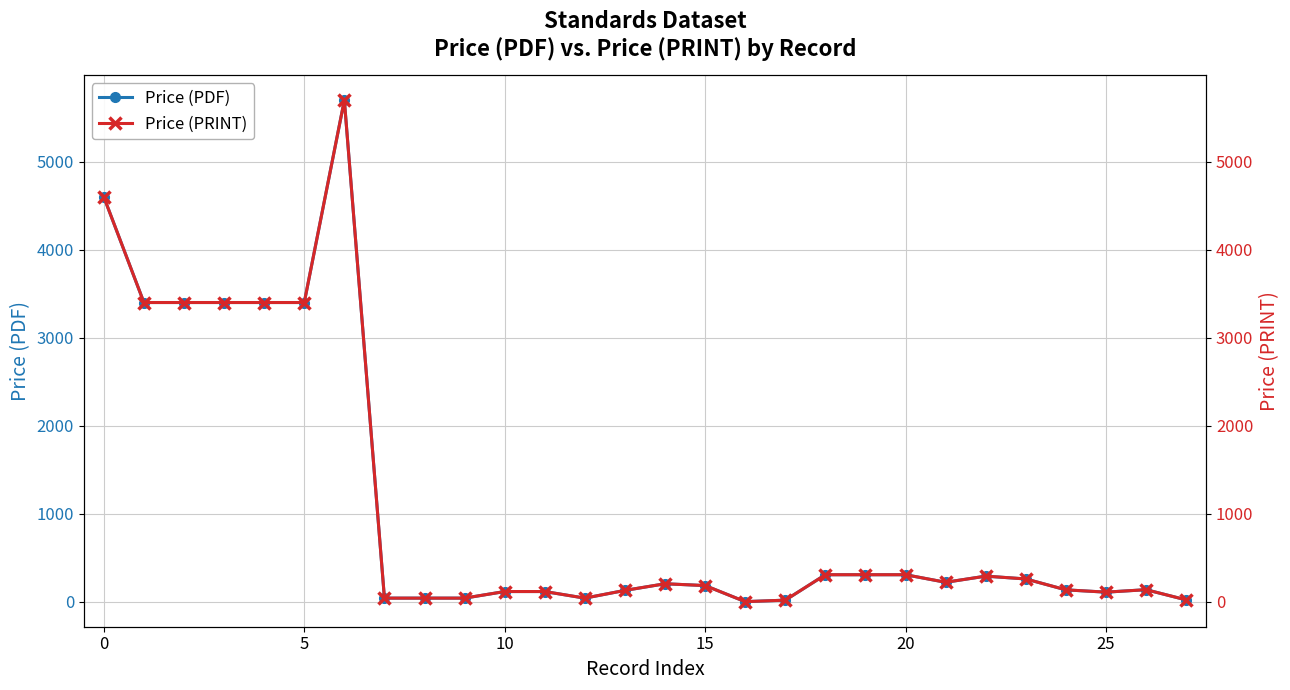

True or false: Price (PDF) has more than 1 interior local peaks.

True